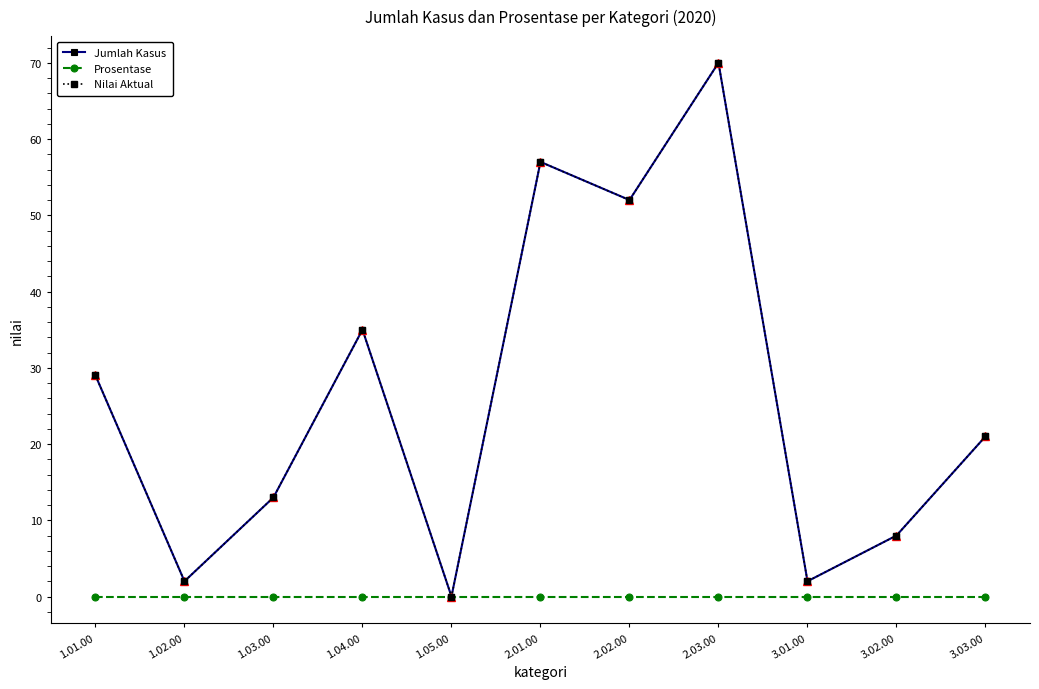

Reading left to right, what are all the values shown in this chart?

Jumlah Kasus: 29	2	13	35	0	57	52	70	2	8	21
Prosentase: 0	0	0	0	0	0	0	0	0	0	0
Nilai Aktual: 29	2	13	35	0	57	52	70	2	8	21